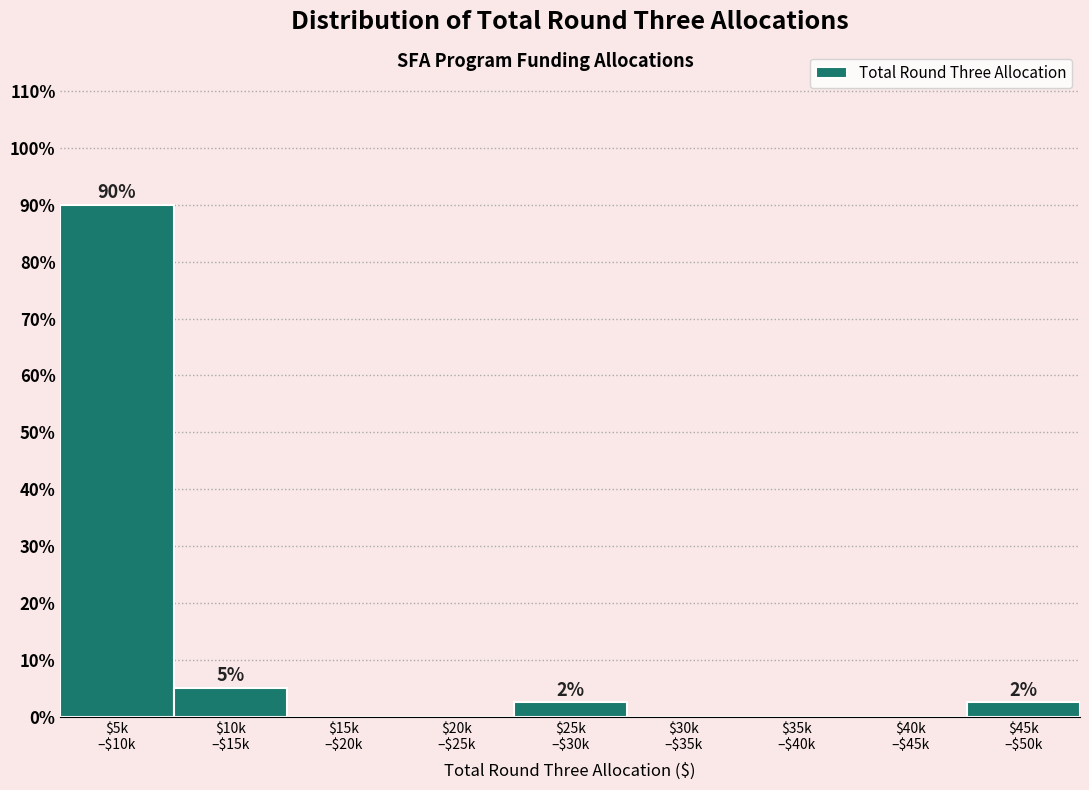

What is the greatest value displayed?

90.0